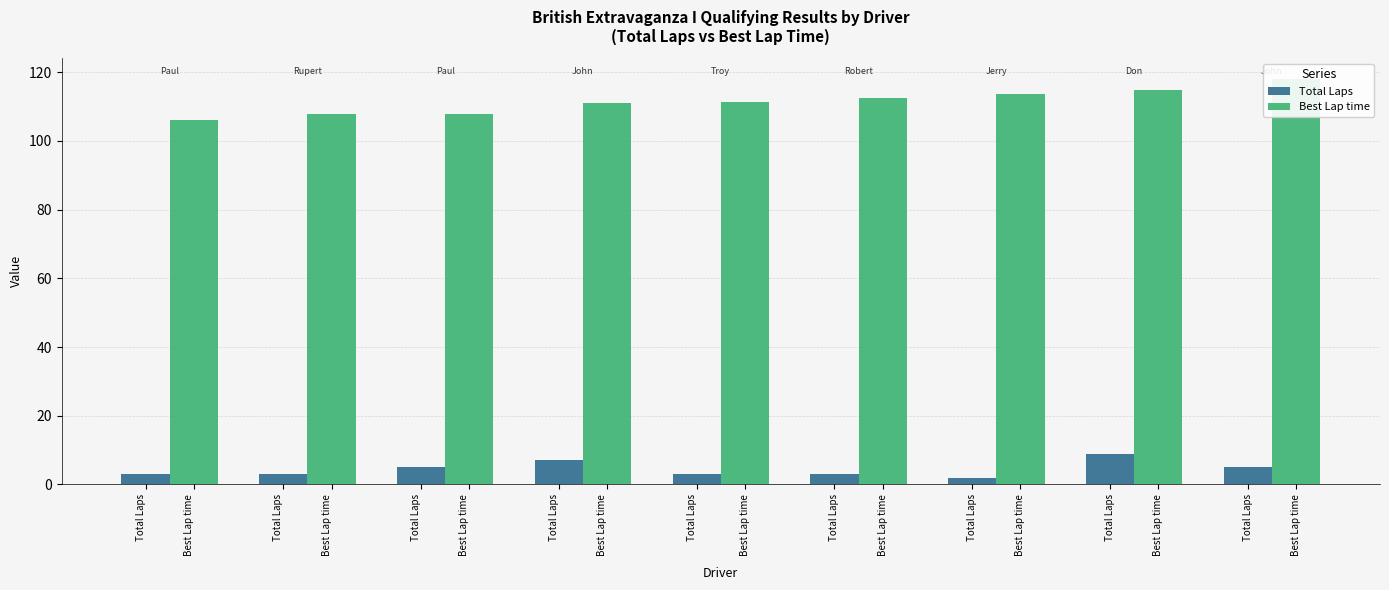

Which has a higher value, Total Laps or Best Lap time?

Best Lap time